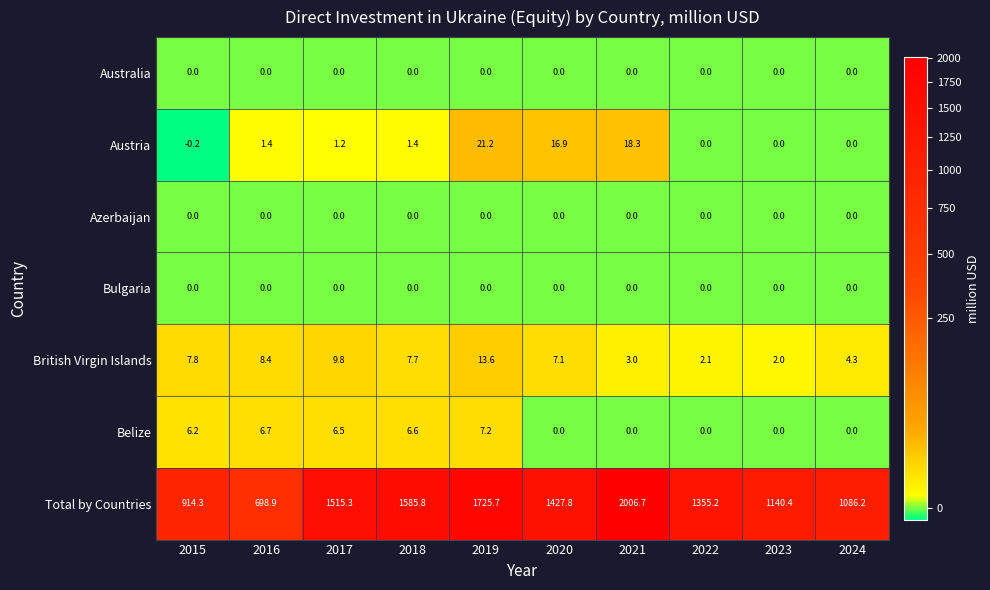

How many series are shown in this chart?

7